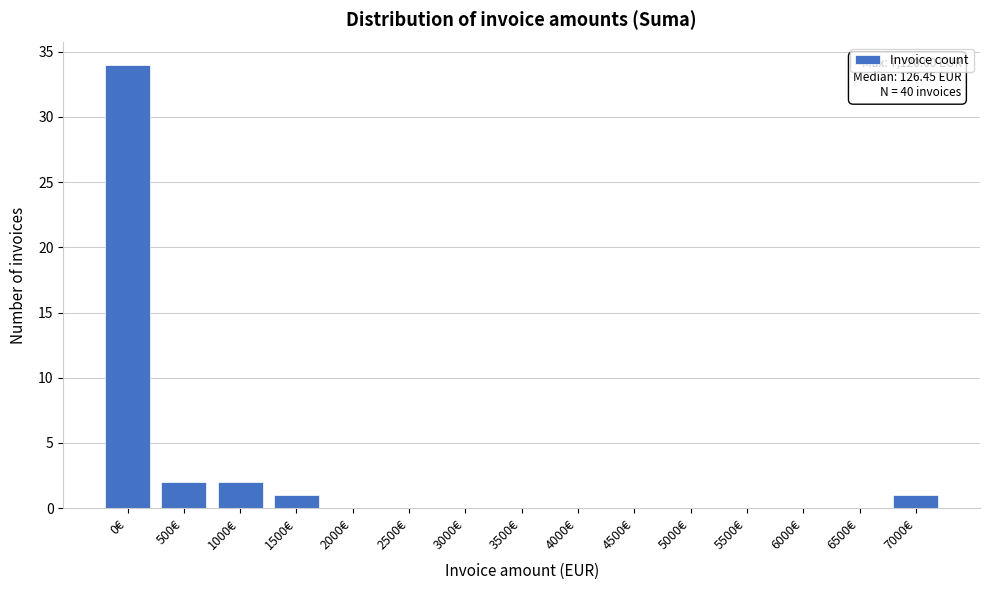

Reading left to right, extract all data points from this chart.

0€=34	500€=2	1000€=2	1500€=1	2000€=0	2500€=0	3000€=0	3500€=0	4000€=0	4500€=0	5000€=0	5500€=0	6000€=0	6500€=0	7000€=1